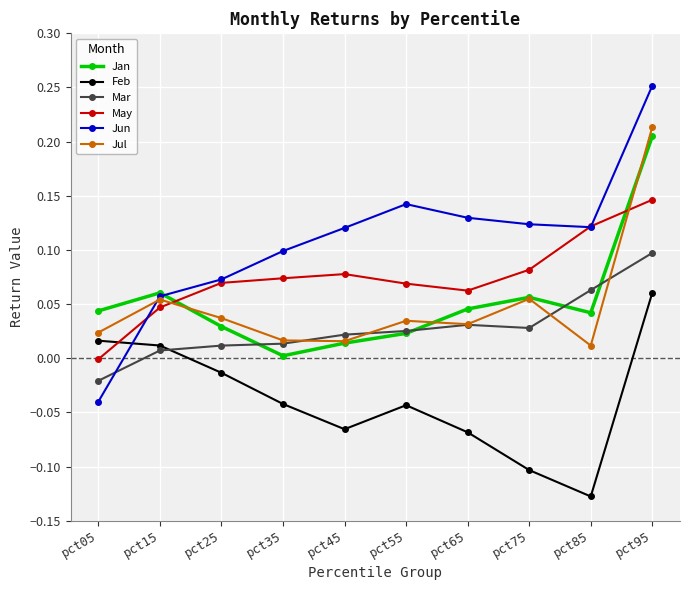

Between pct05 and pct55, which series saw the biggest shift?

Jun